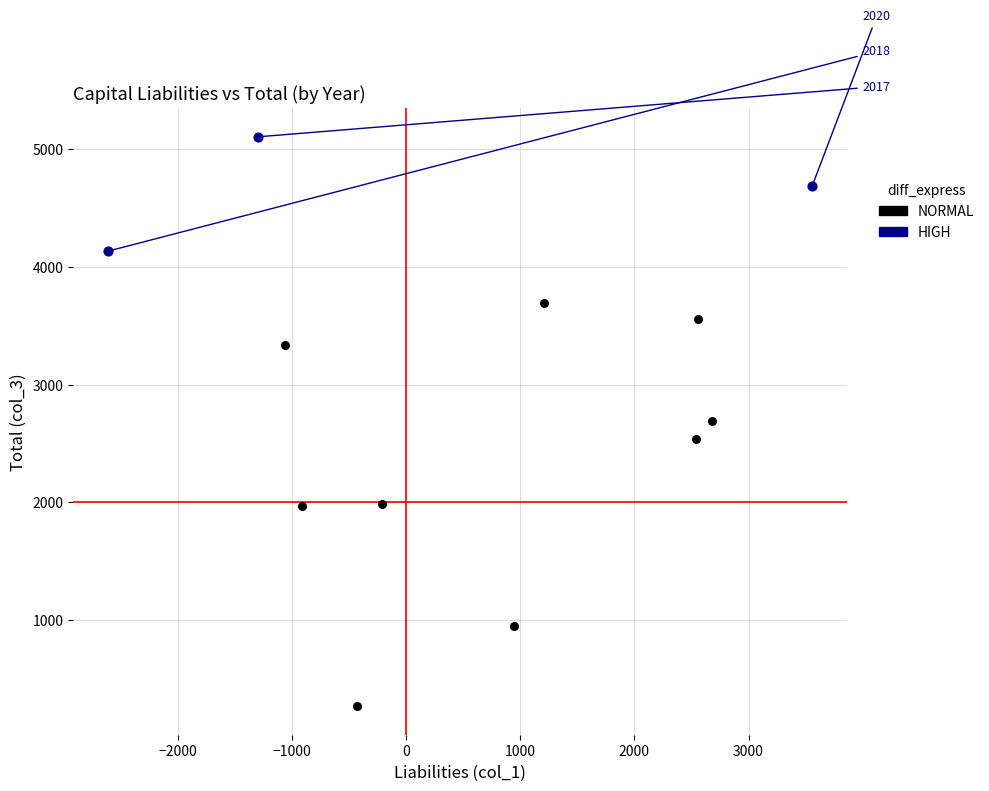

Which series reaches the maximum Y coordinate?

HIGH